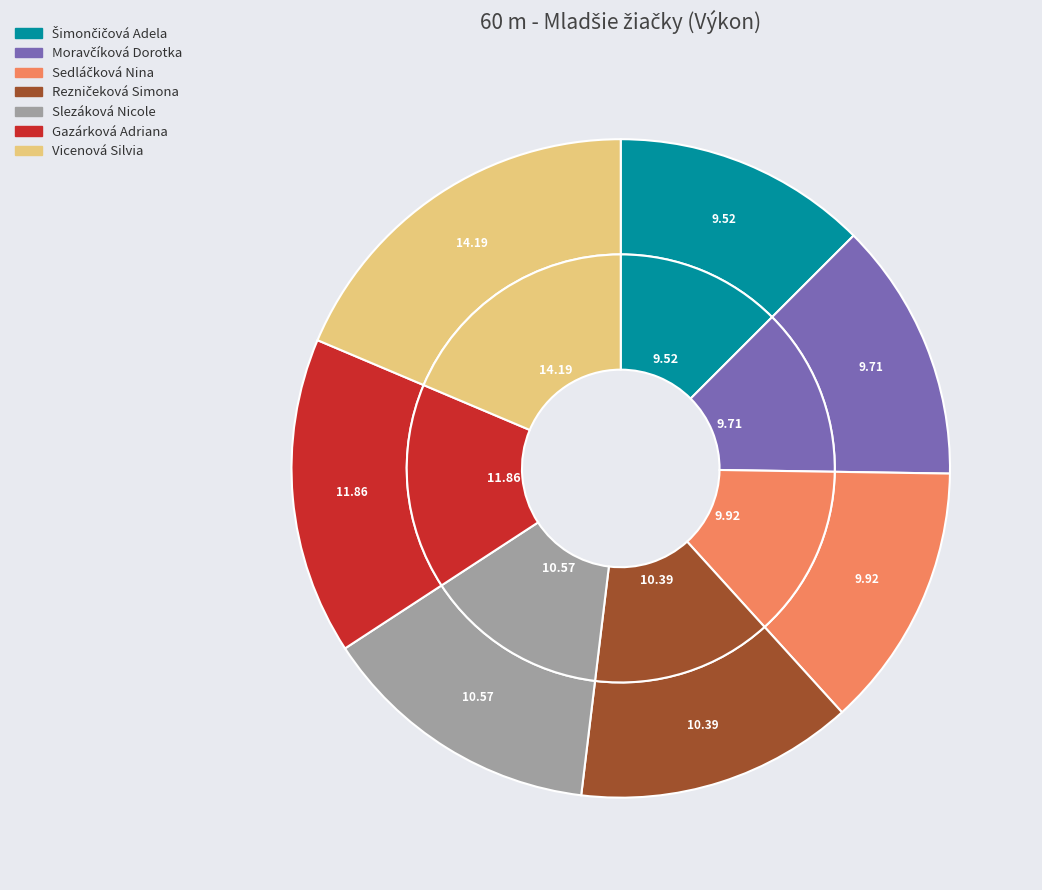

What is the smallest slice in the pie chart?

Šimončičová Adela